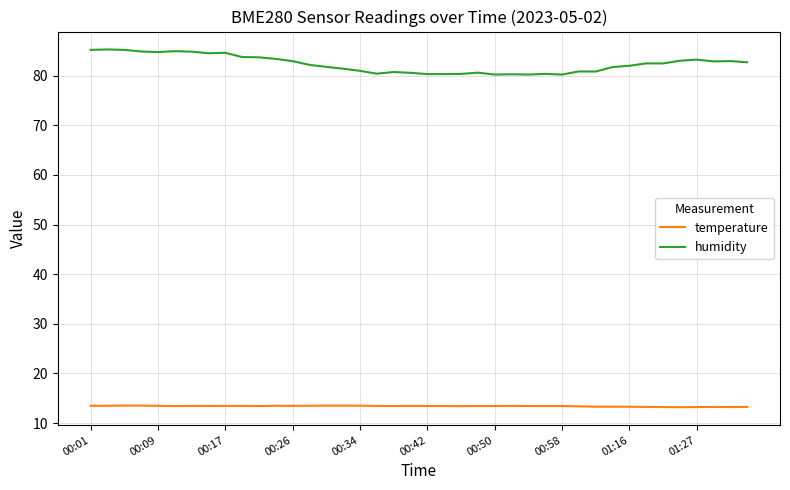

What is the difference between the maximum and minimum values in the humidity series?

5.1